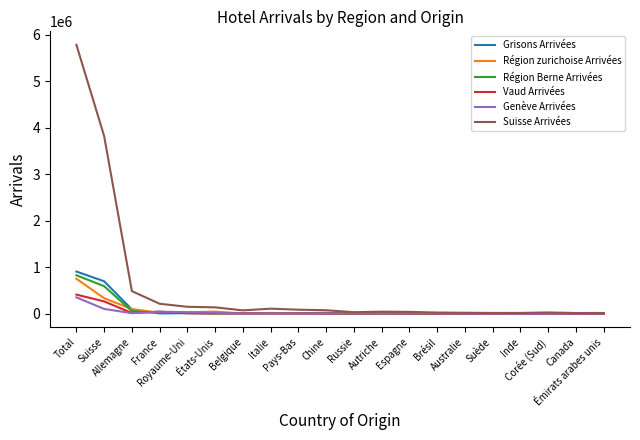

What is the maximum value shown in the chart?

5783110